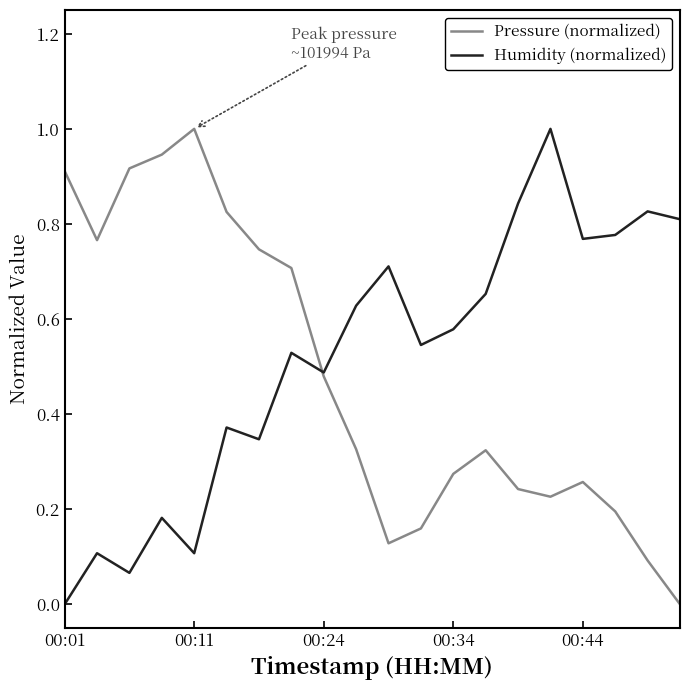

What is the maximum value for Humidity (normalized)?

1.0